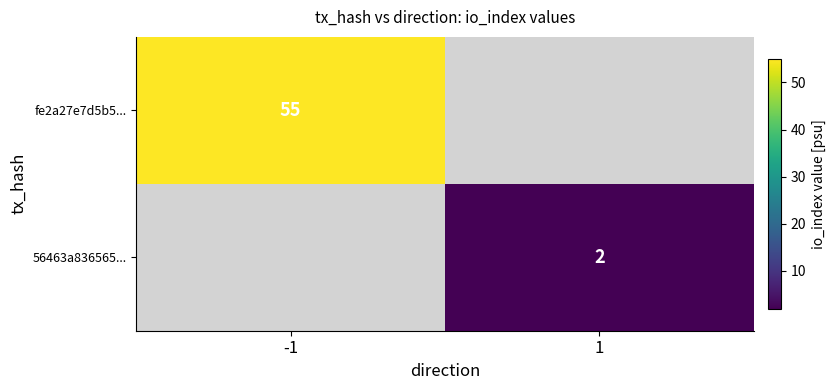

Is it true that 56463a836565... equals 2 at 1?

True